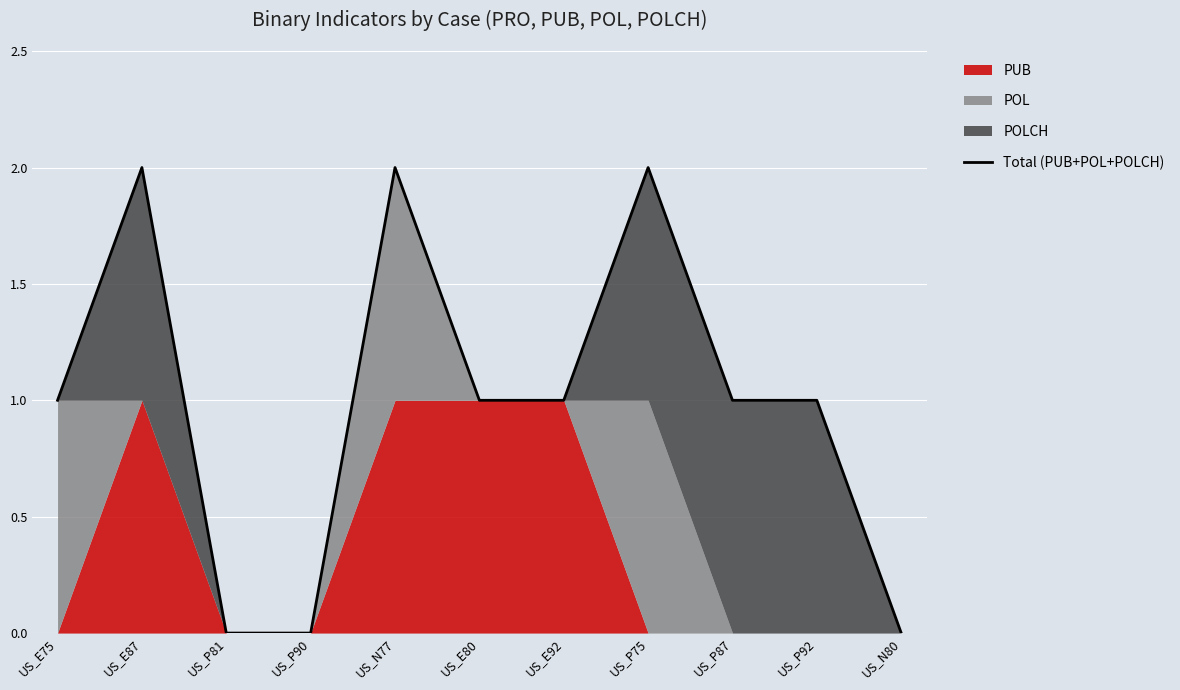

List the labels in order of value, smallest first.

US_P81, US_P90, US_N80, US_E75, US_E80, US_E92, US_P87, US_P92, US_E87, US_N77, US_P75